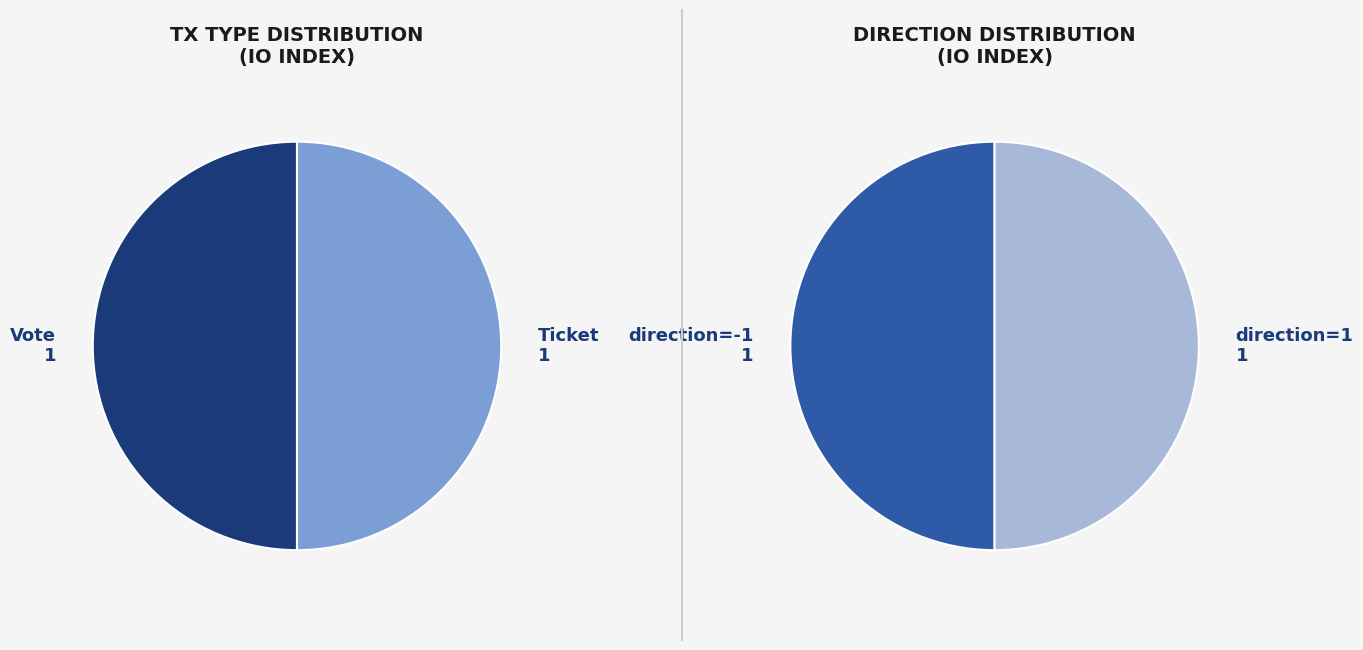

Which category has the smallest portion of the pie?

Ticket (io_index=0)